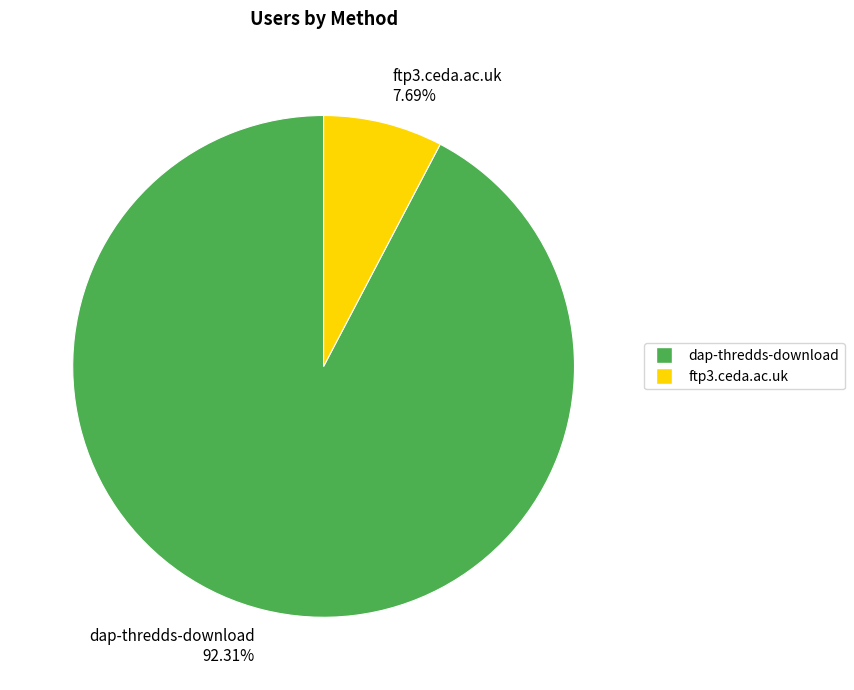

Is ftp3.ceda.ac.uk the majority of the pie?

No